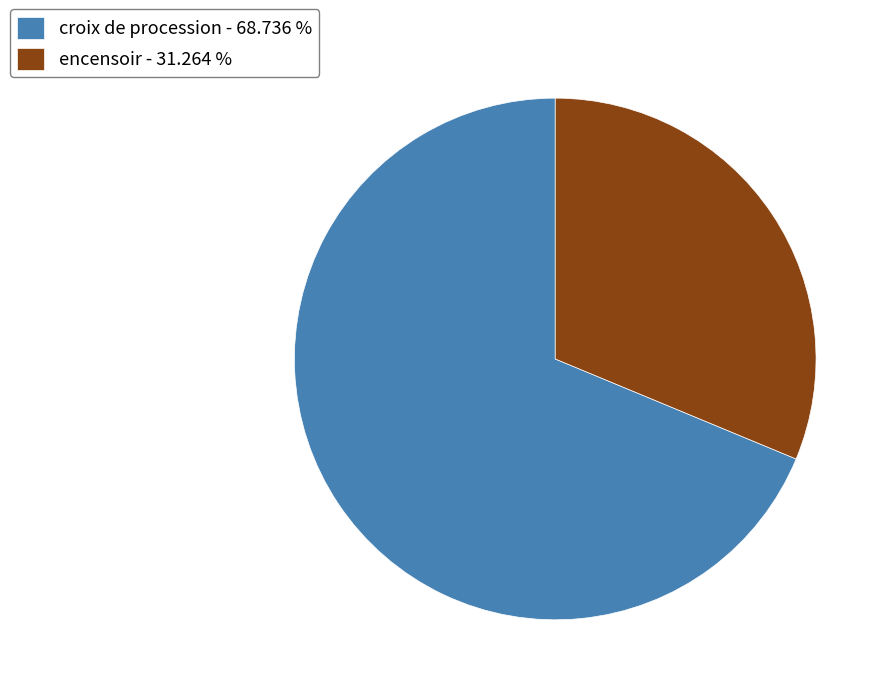

How many segments does this pie chart have?

2